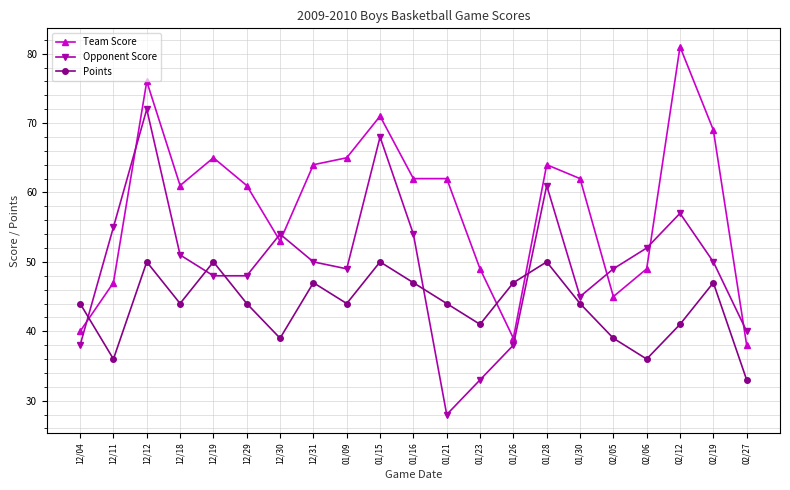

Which category has the lowest value in the Opponent Score series?

01/21